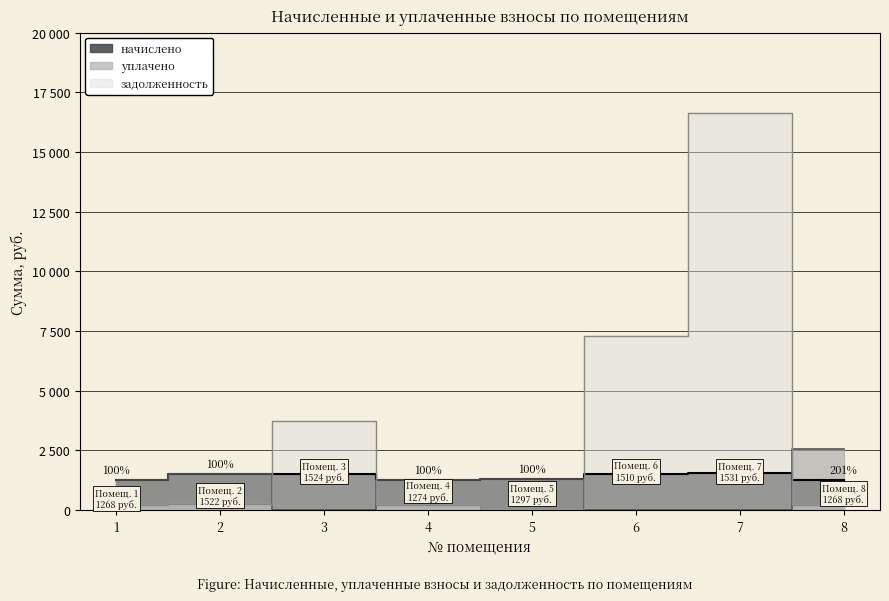

How many interior local peaks does the начислено series have?

2